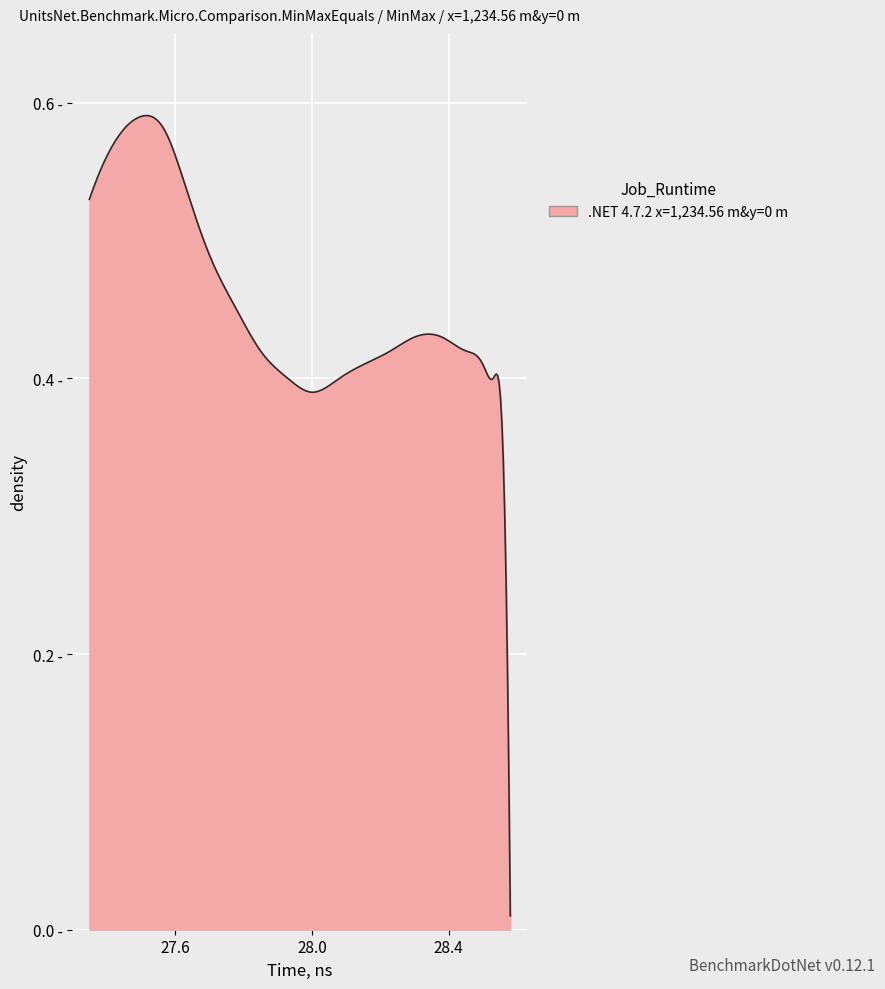

Is this an area chart (filled region under the line)?

Yes